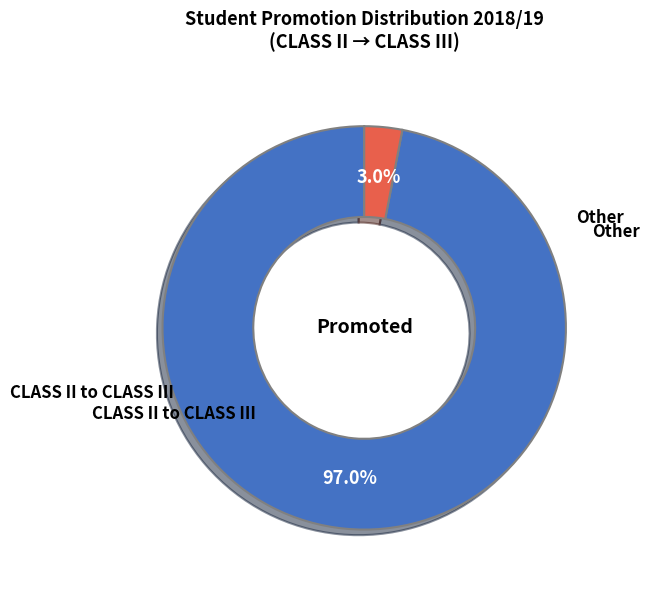

What is the majority slice?

CLASS II to CLASS III